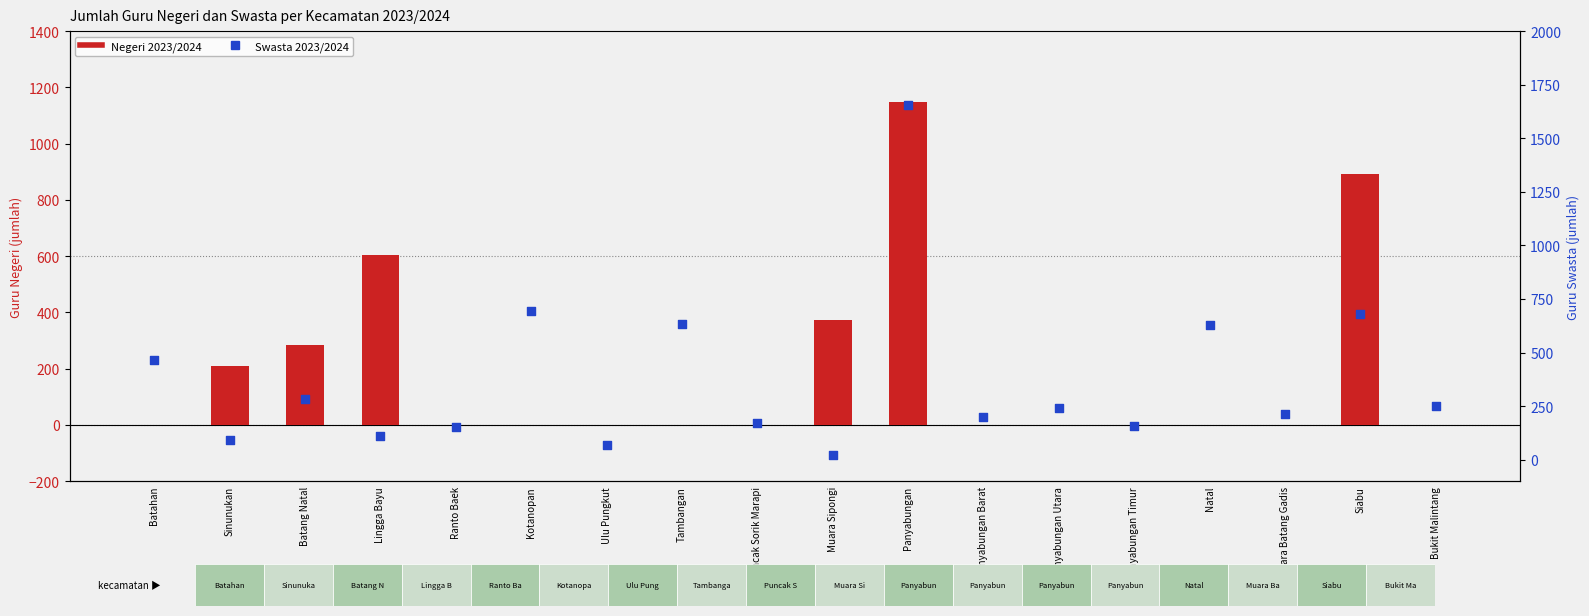

Which series reaches the minimum Y coordinate?

Negeri 2023/2024